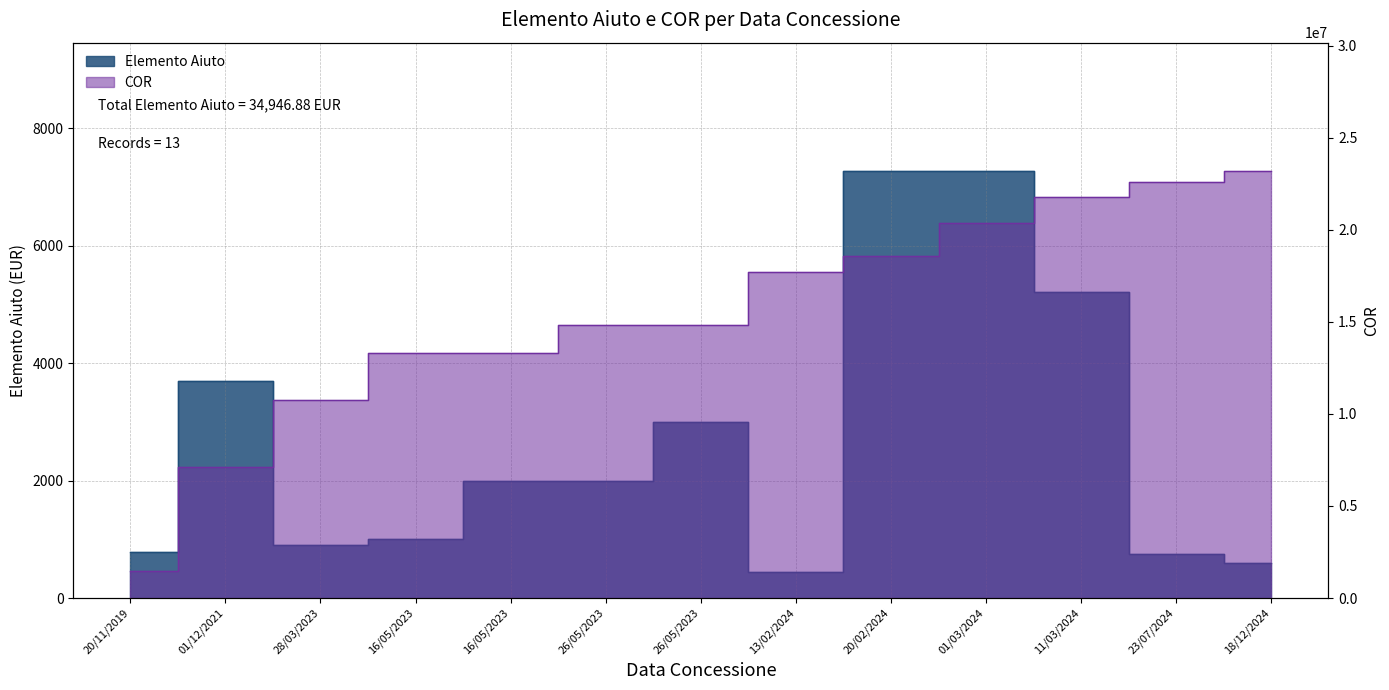

What are all the series names shown in the legend?

Elemento Aiuto, COR